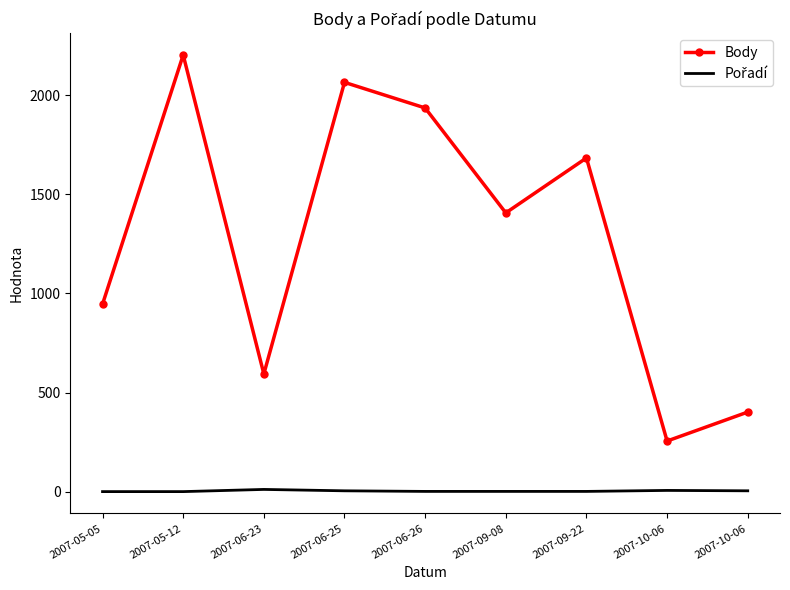

Is the value of Pořadí at 2007-06-26 greater than the value of Body at 2007-05-05?

No